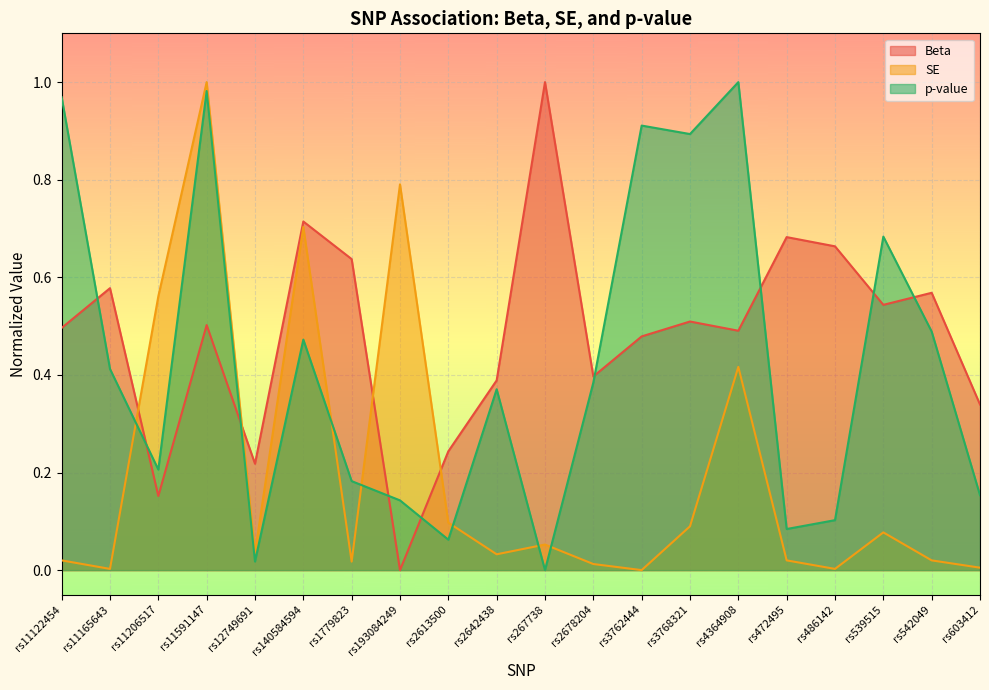

What is the spread (max minus min) of values at rs267738?

1.0